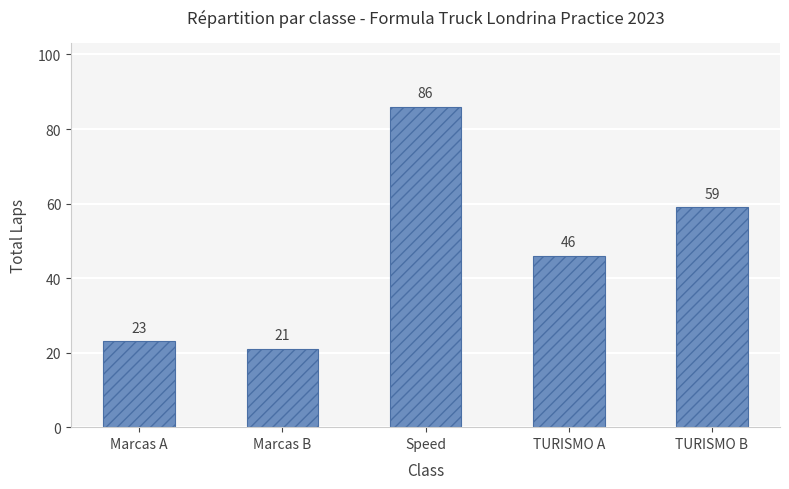

Does the chart contain stacked bars?

No